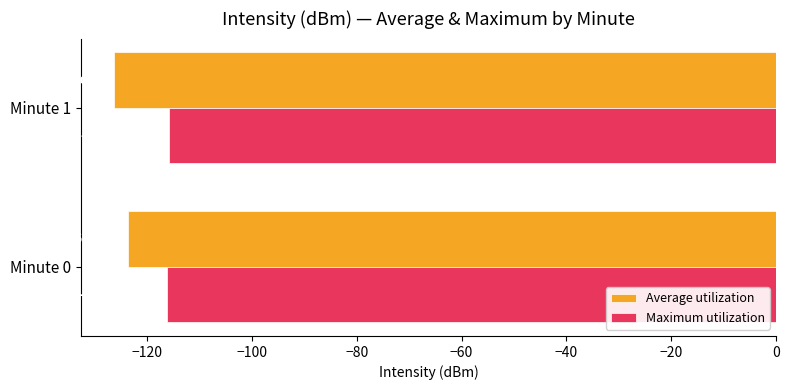

What is the sum of all Maximum utilization values?

-232.1